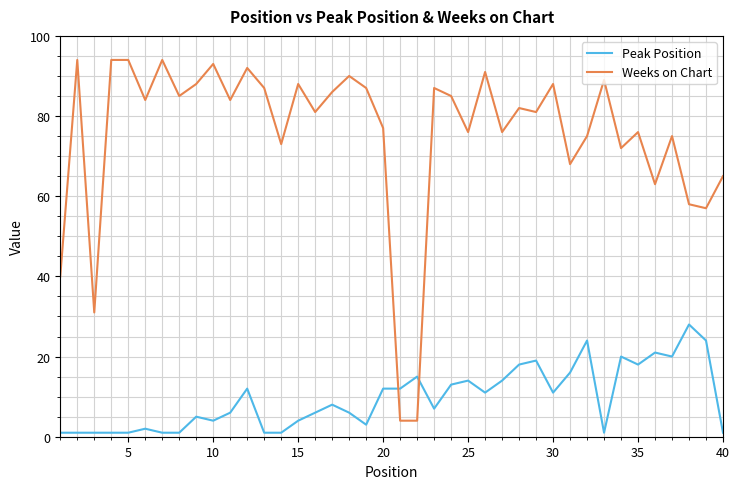

What is the lowest value of the Weeks on Chart series?

4